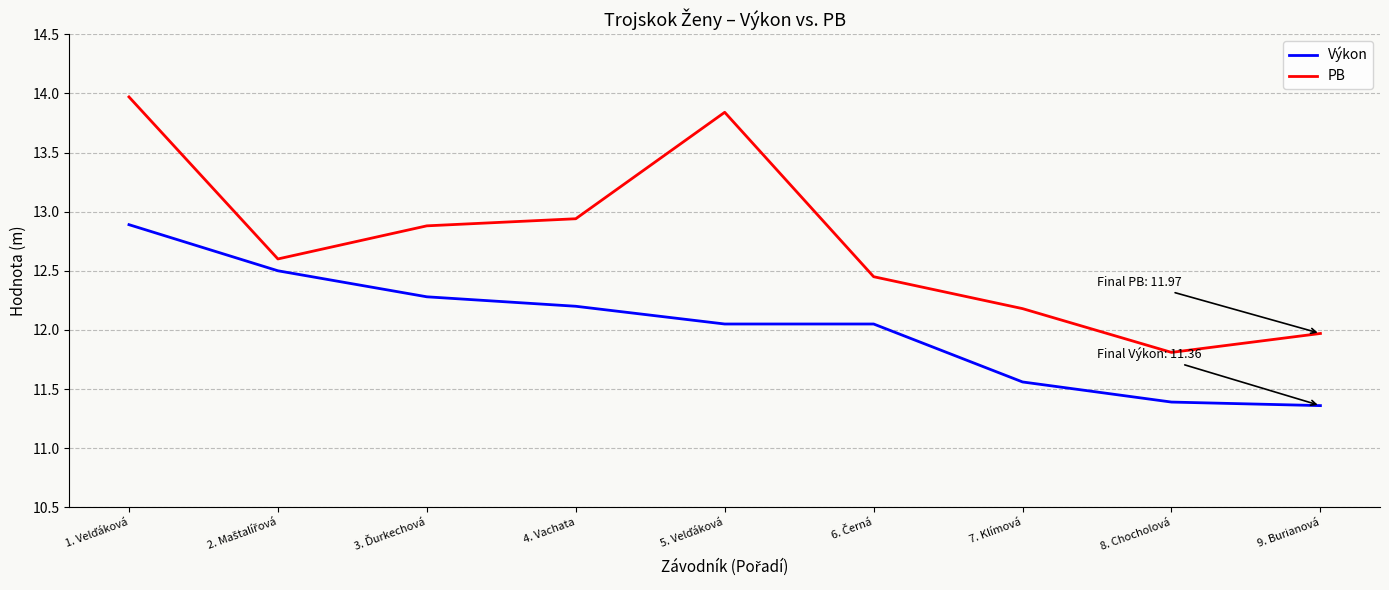

What is the difference between the highest and lowest values at 9. Burianová?

0.6